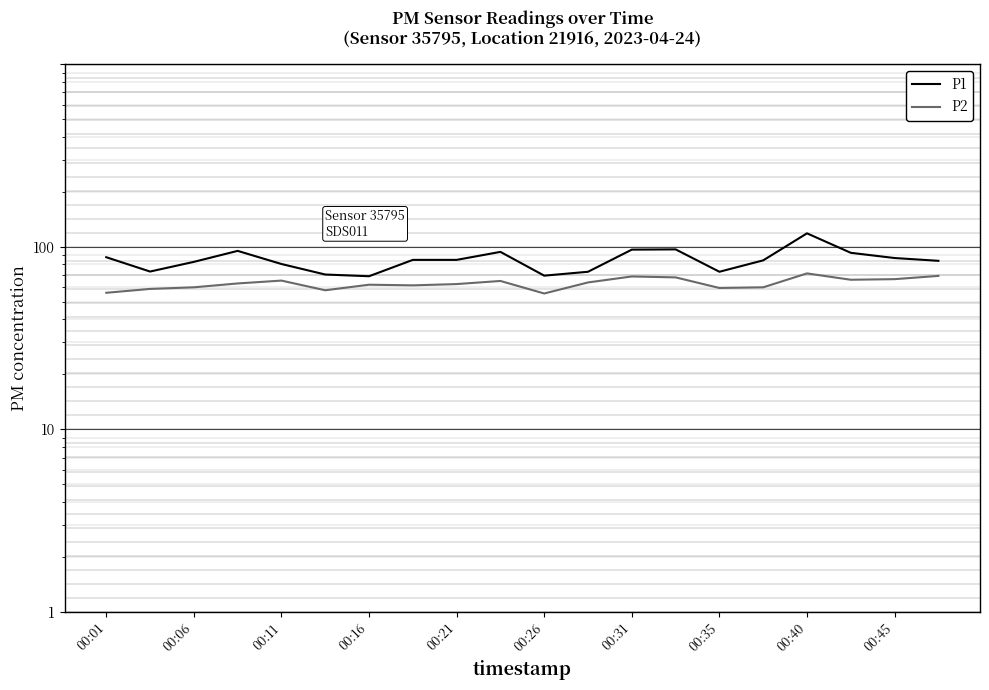

At which label does P1 first exceed 8?

00:01